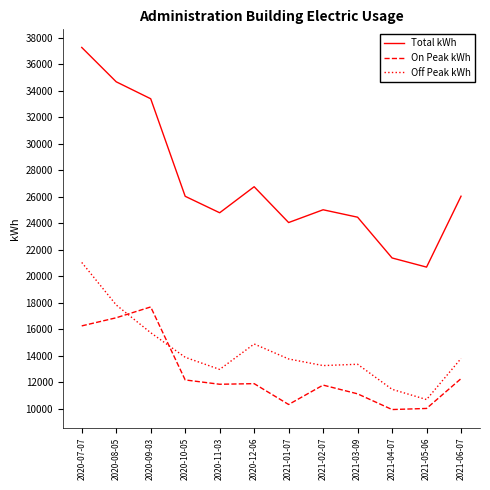

How many lines are shown in the chart?

3